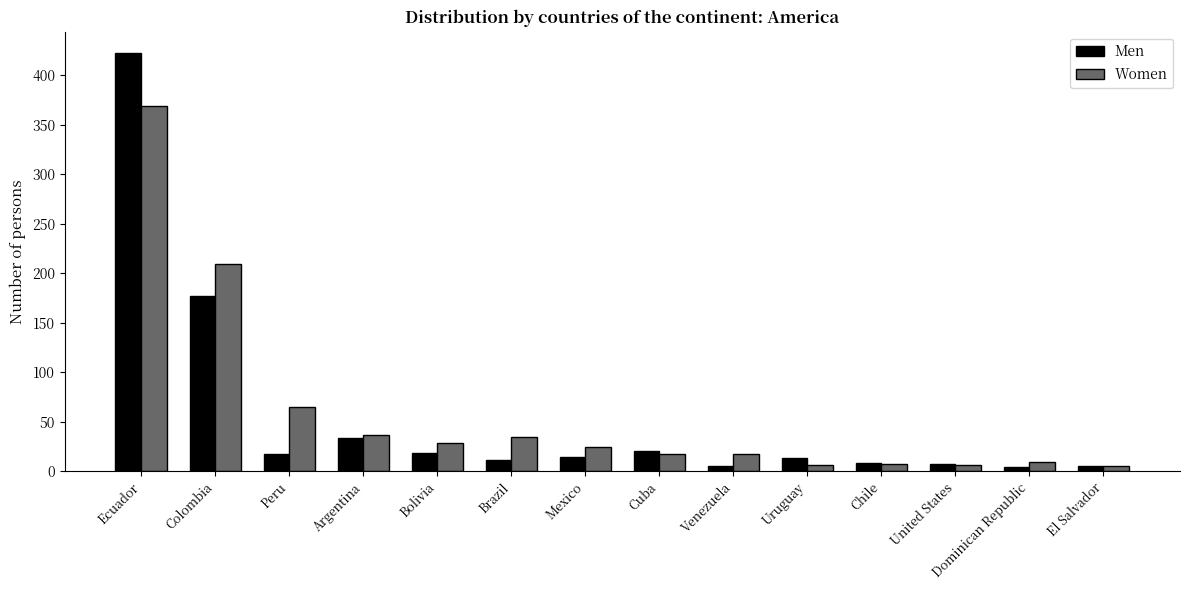

Does the chart contain any negative values?

No